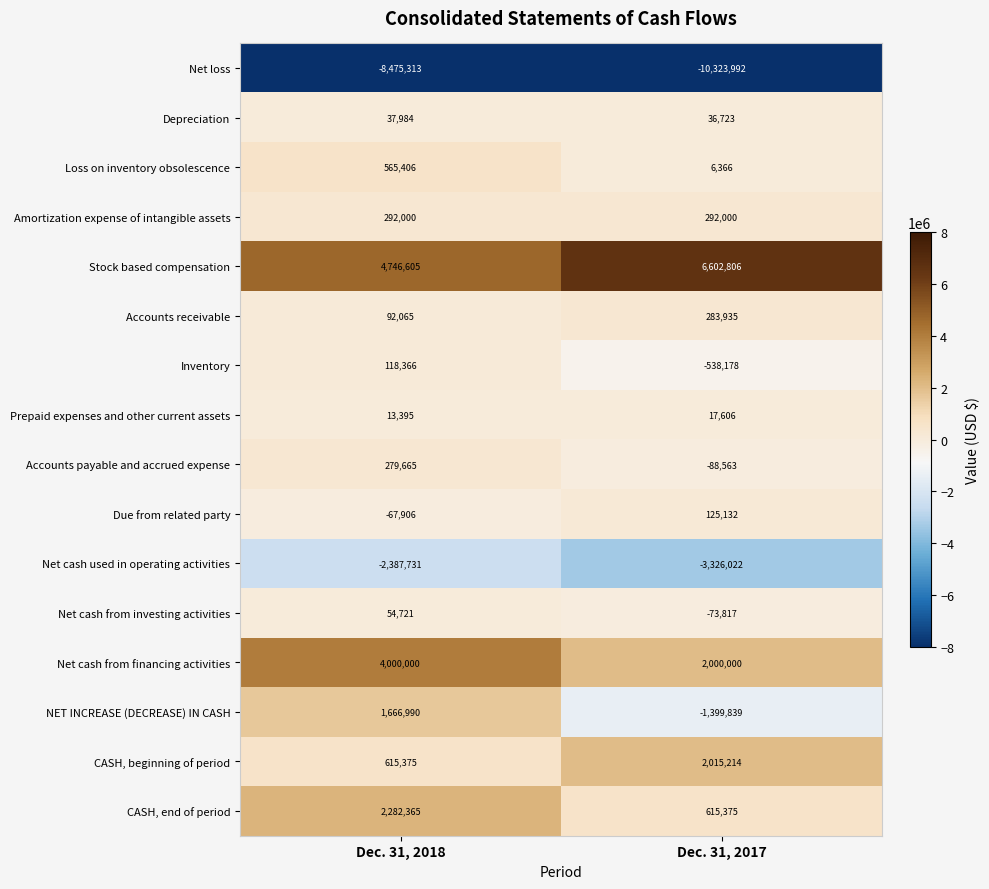

Which label corresponds to the largest value in the chart?

Dec. 31, 2017